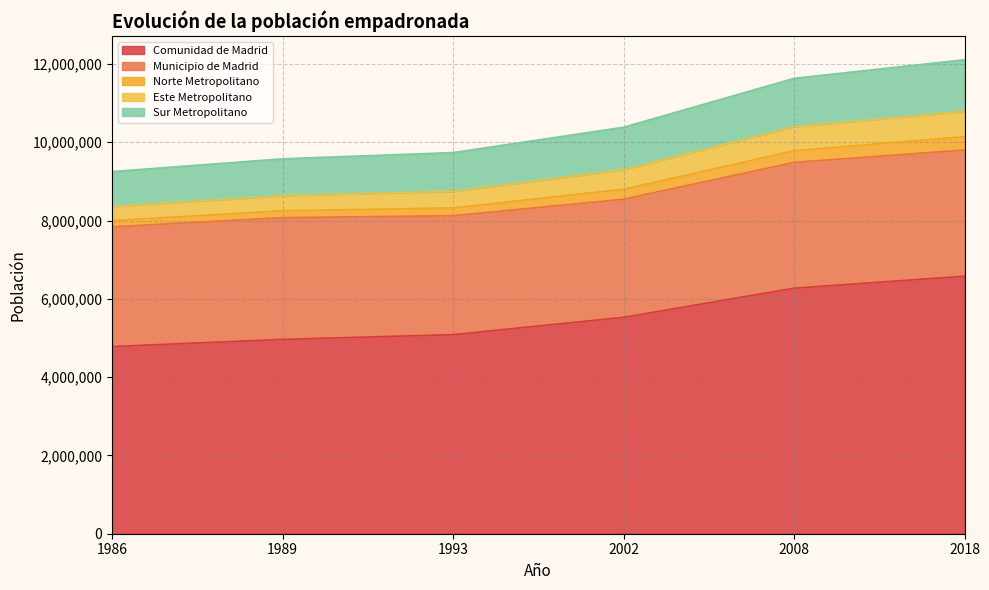

What is the difference between the maximum and minimum values in the Comunidad de Madrid series?

1797507